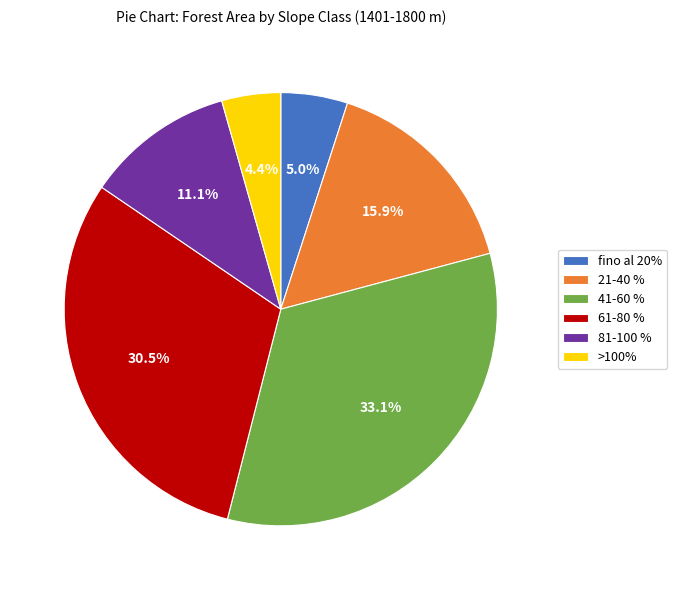

What is the ratio of the value at 61-80 % to the value at 41-60 %?

0.9